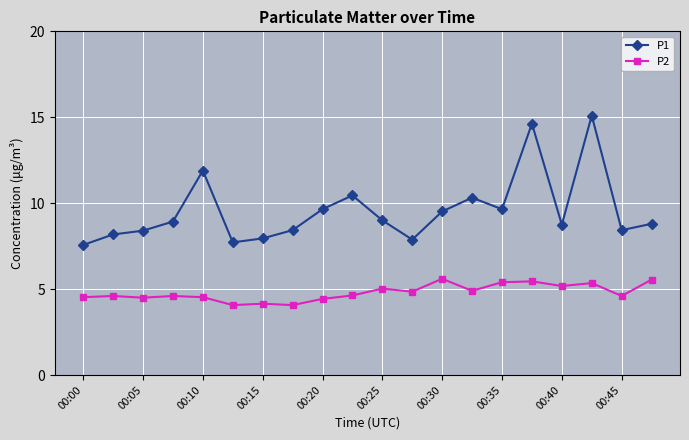

What is the sum of all P2 values?

96.0